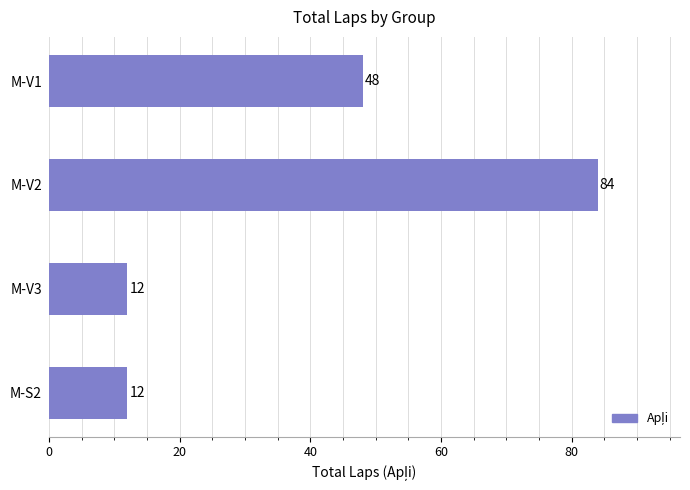

What is the sum of all values?

156